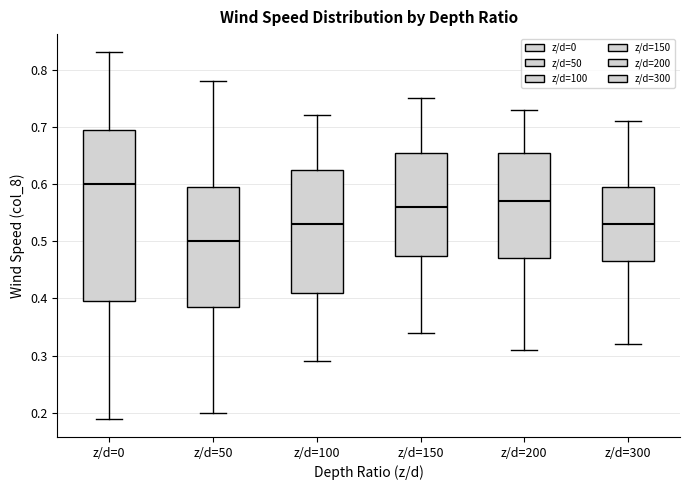

Comparing the boxes themselves (not the whiskers), which one is the tallest?

z/d=0